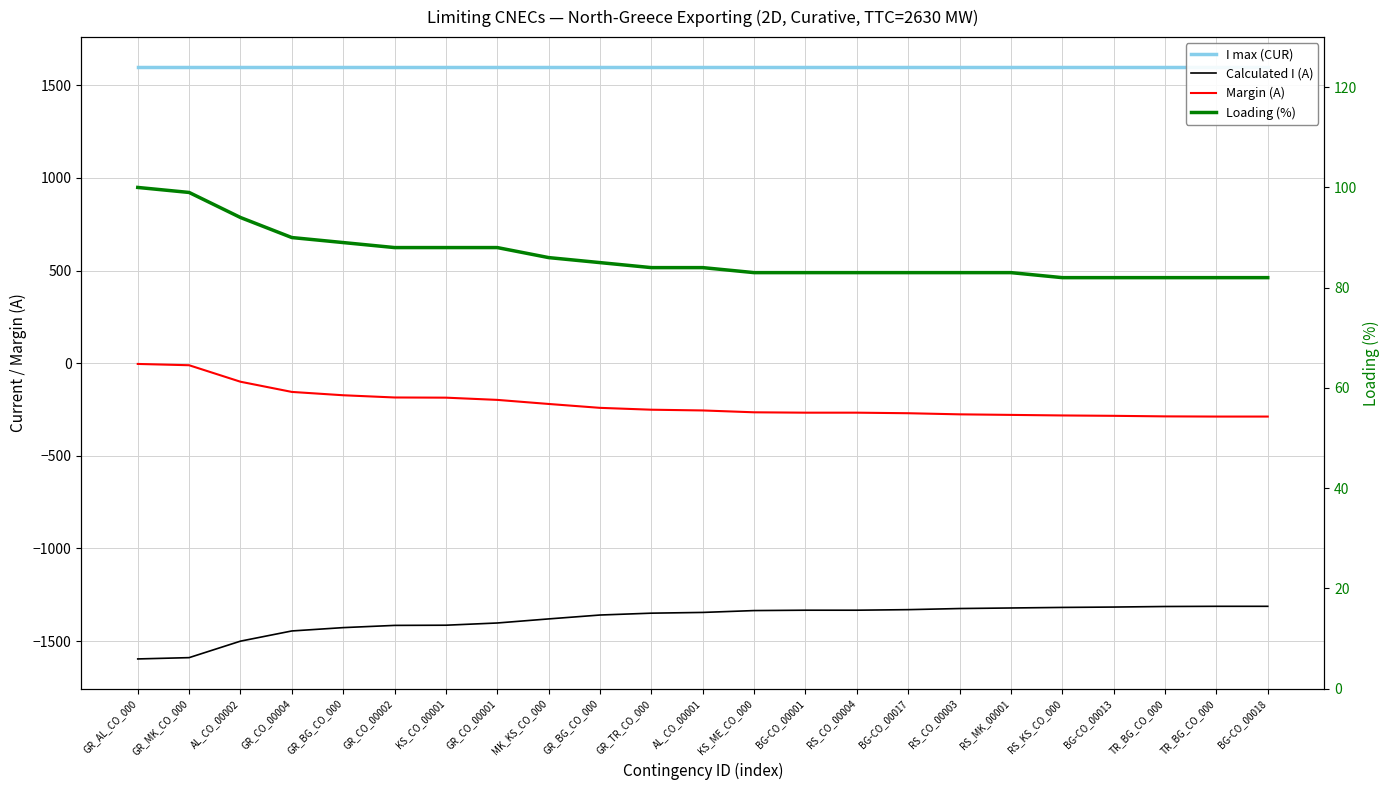

How many values in the Calculated I (A) series are below -1345?

11